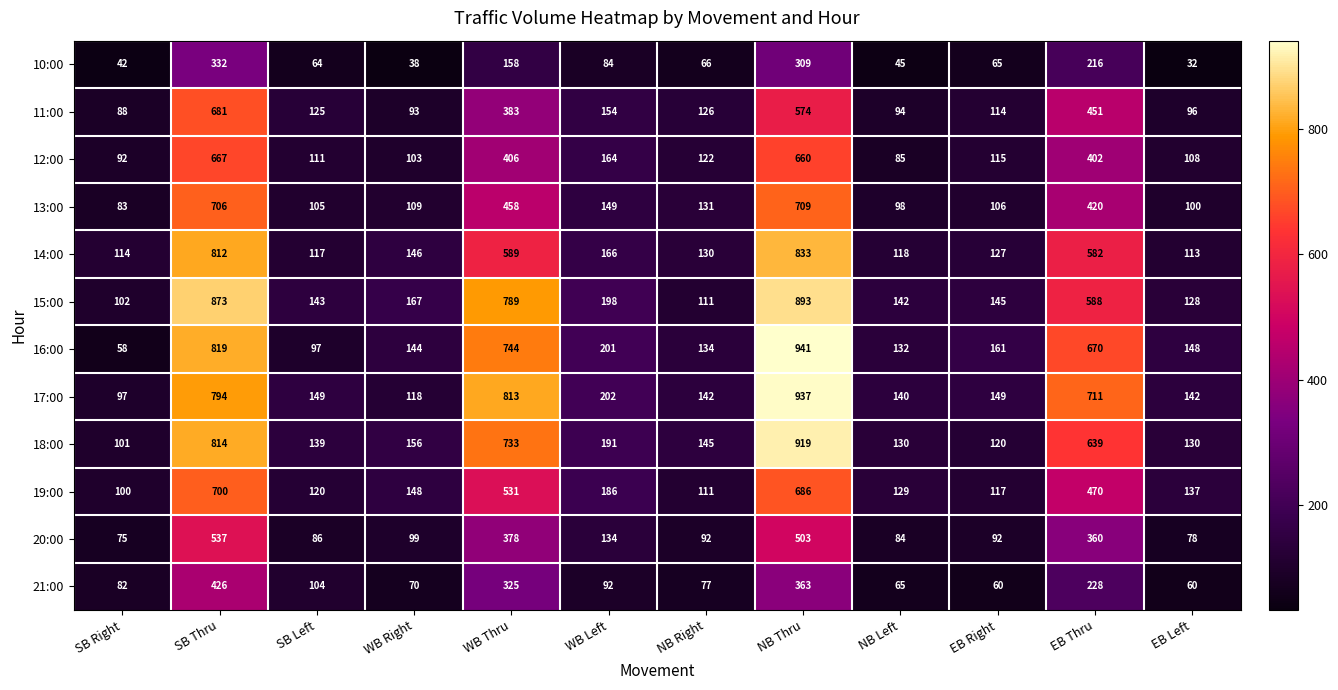

At which label is 18:00 closest to 510?

EB Thru